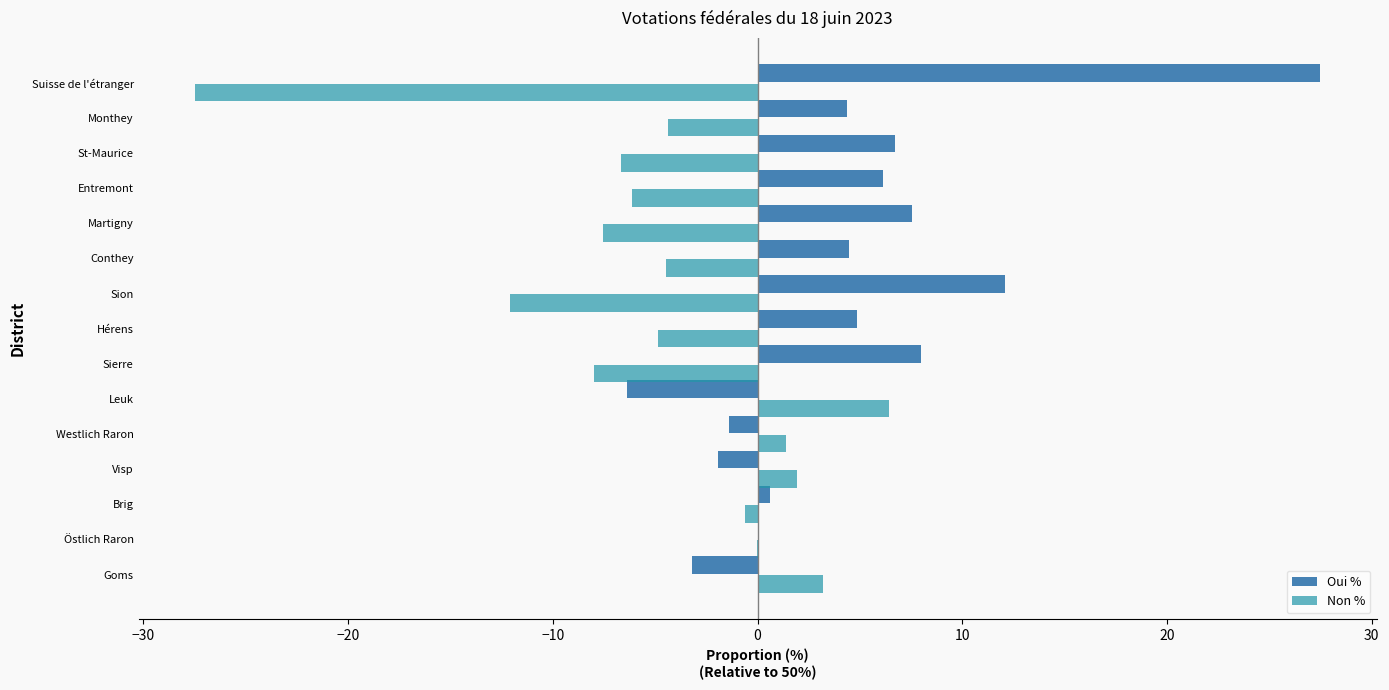

Which series has the largest total across all categories?

Oui %